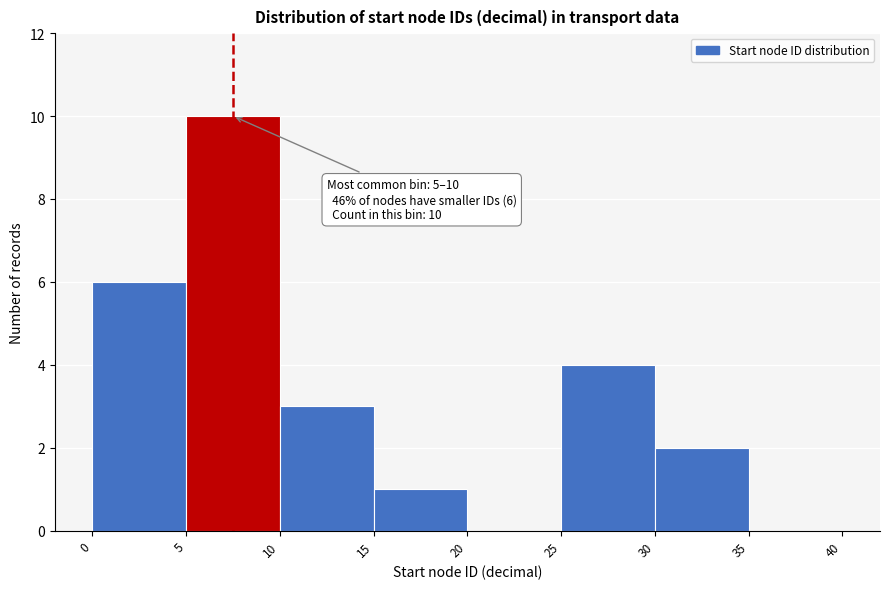

Which range on the x-axis has the tallest bar?

5 to 10